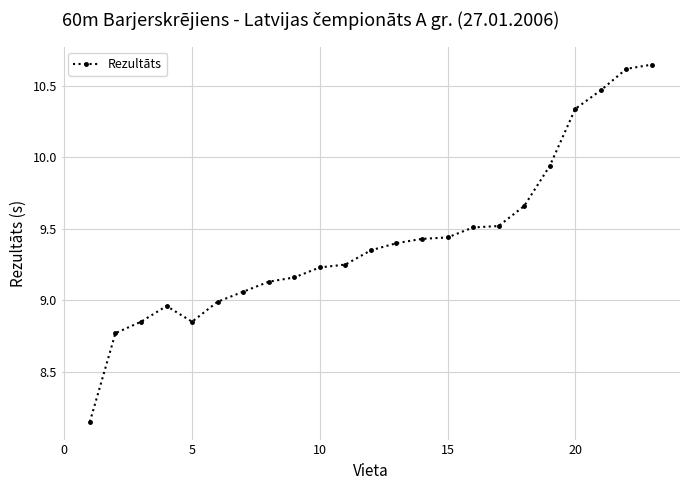

What is the sum of all values?

216.7